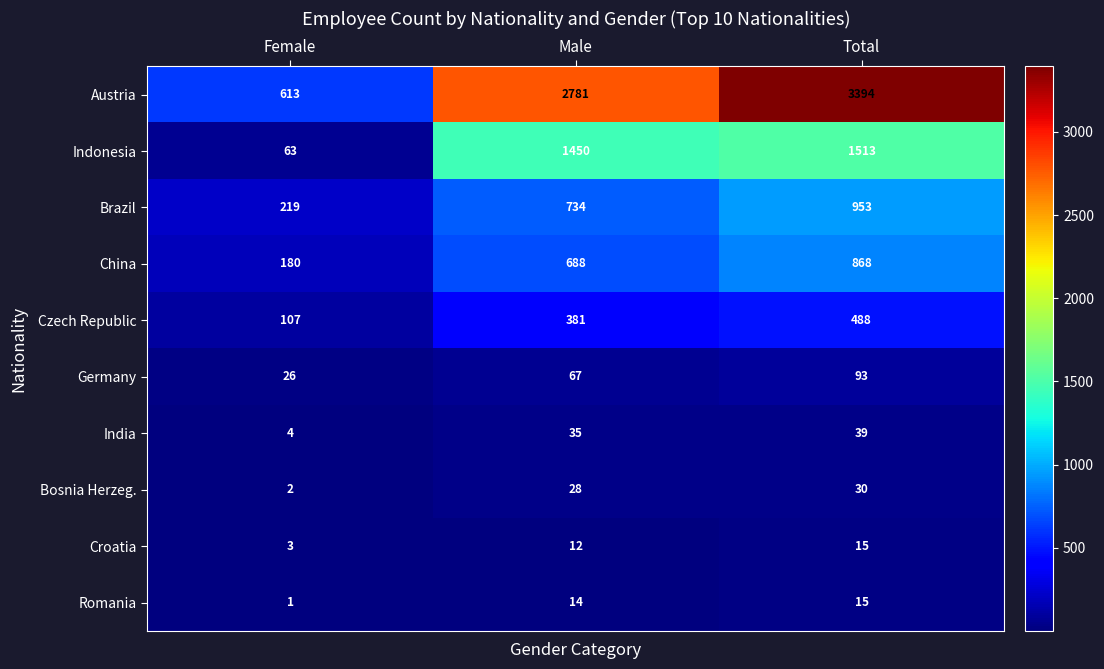

Reading right to left, extract all data points from this chart.

Austria: Total=3394	Male=2781	Female=613
Indonesia: Total=1513	Male=1450	Female=63
Brazil: Total=953	Male=734	Female=219
China: Total=868	Male=688	Female=180
Czech Republic: Total=488	Male=381	Female=107
Germany: Total=93	Male=67	Female=26
India: Total=39	Male=35	Female=4
Bosnia Herzeg.: Total=30	Male=28	Female=2
Croatia: Total=15	Male=12	Female=3
Romania: Total=15	Male=14	Female=1